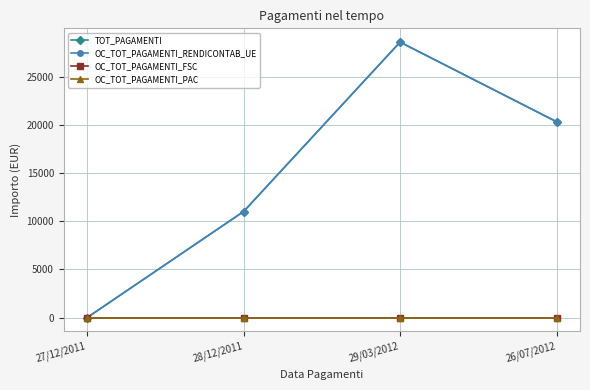

The OC_TOT_PAGAMENTI_RENDICONTAB_UE series shows 0.0 at 27/12/2011. True or false?

True